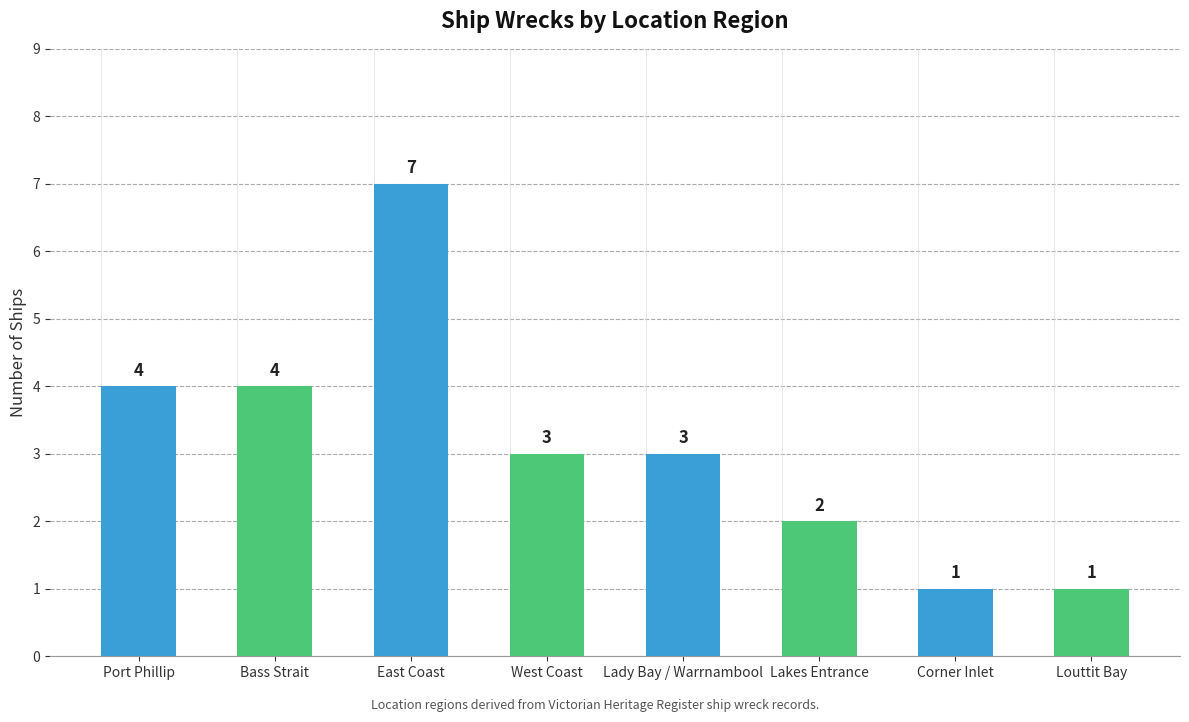

Read the value at Louttit Bay.

1